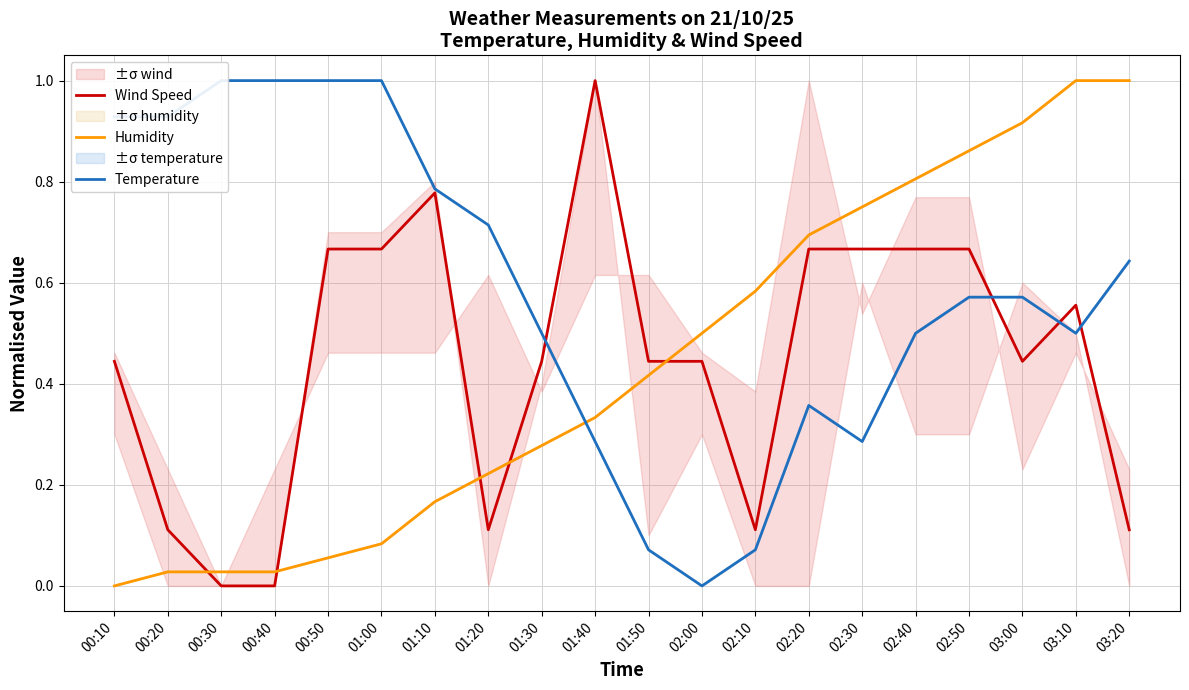

What is the sum of all Humidity values?

8.7